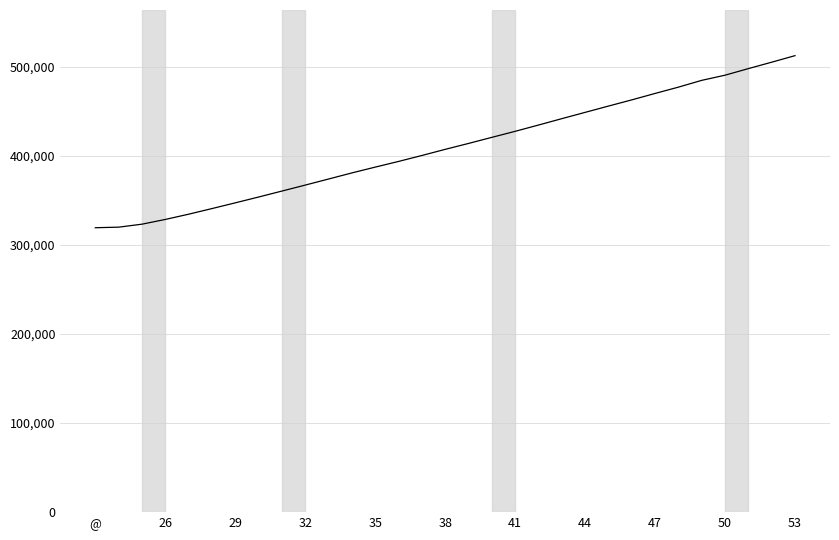

What is the difference between the maximum and minimum values?

193286